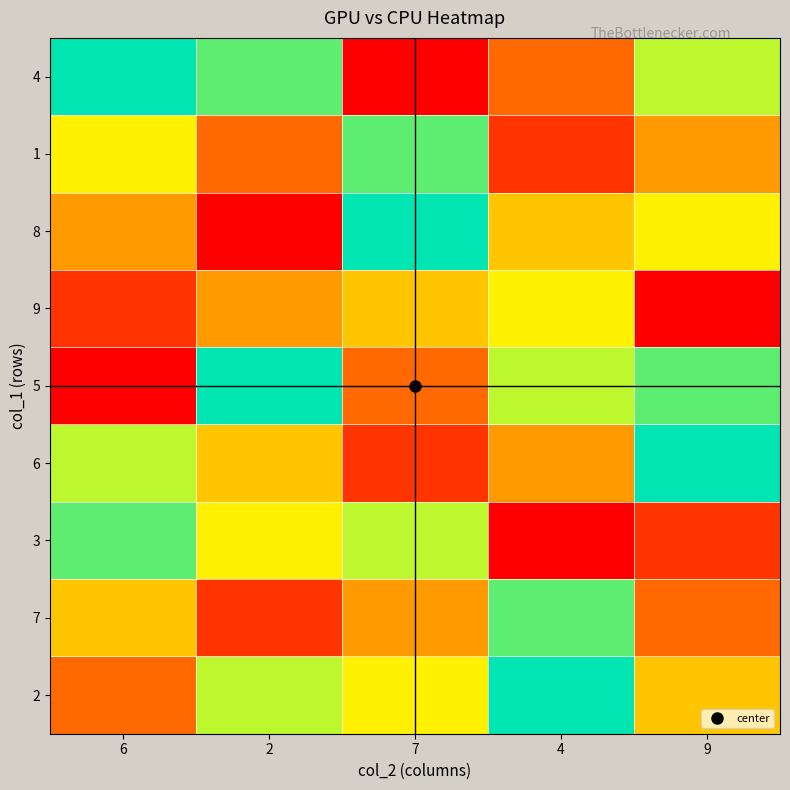

What is the difference between the highest and lowest values at 9?

8